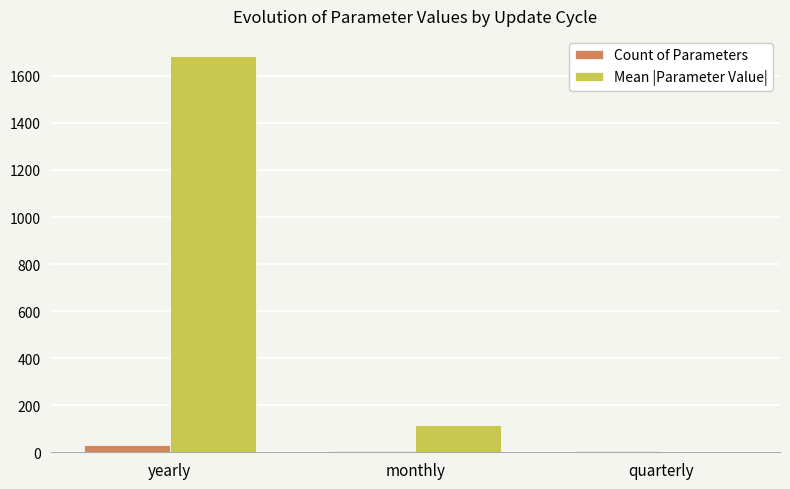

Does the chart contain stacked bars?

No